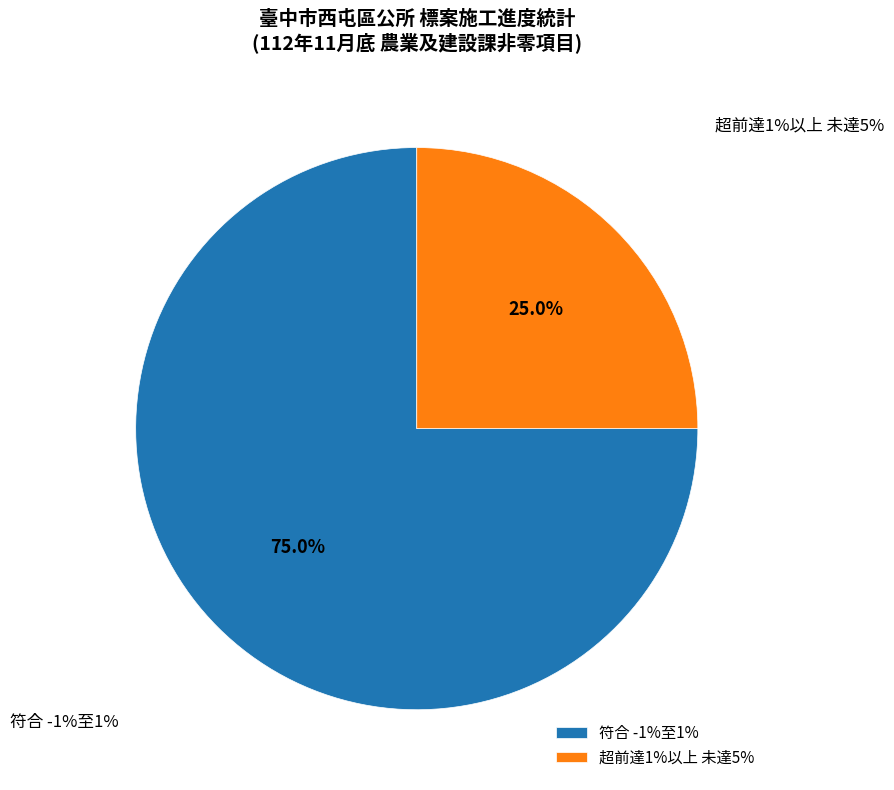

True or false: 超前達1%以上 未達5% accounts for 25% of the total.

True